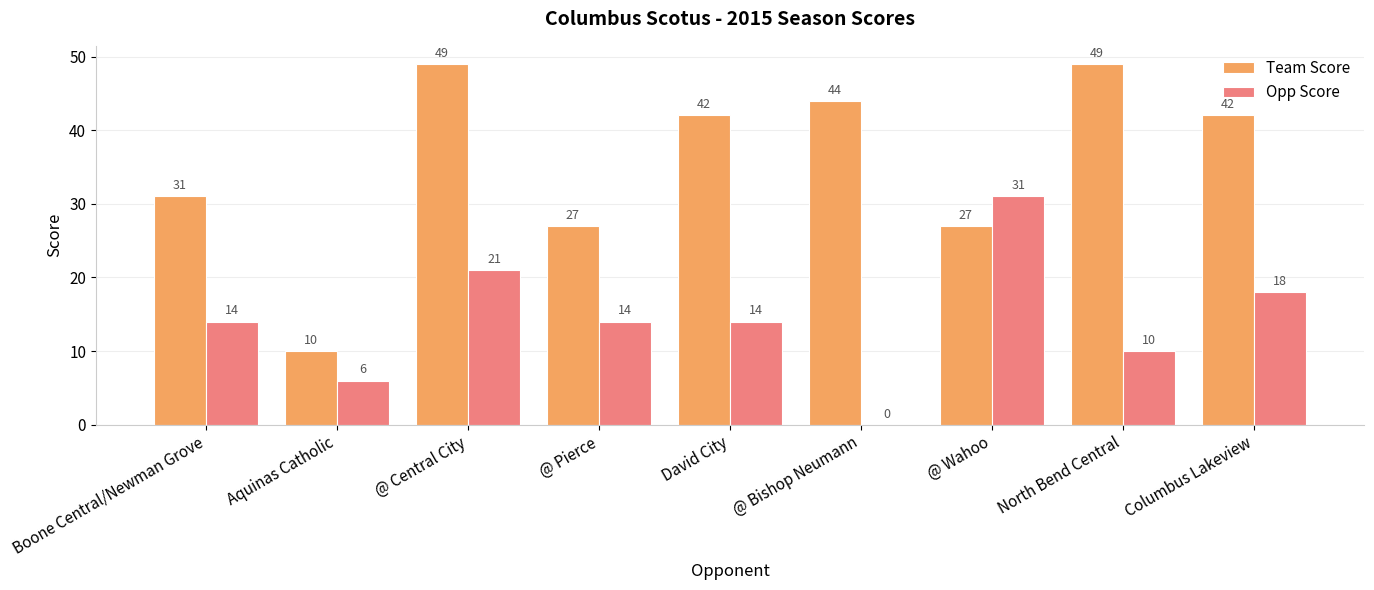

What is the sum of all Opp Score values?

128